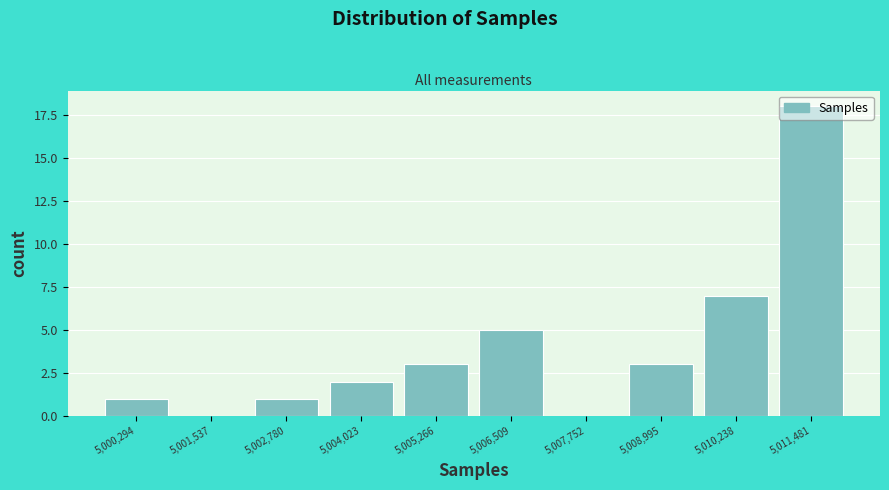

What is the ratio of the value at 5,006,509 to the value at 5,002,780?

5.0